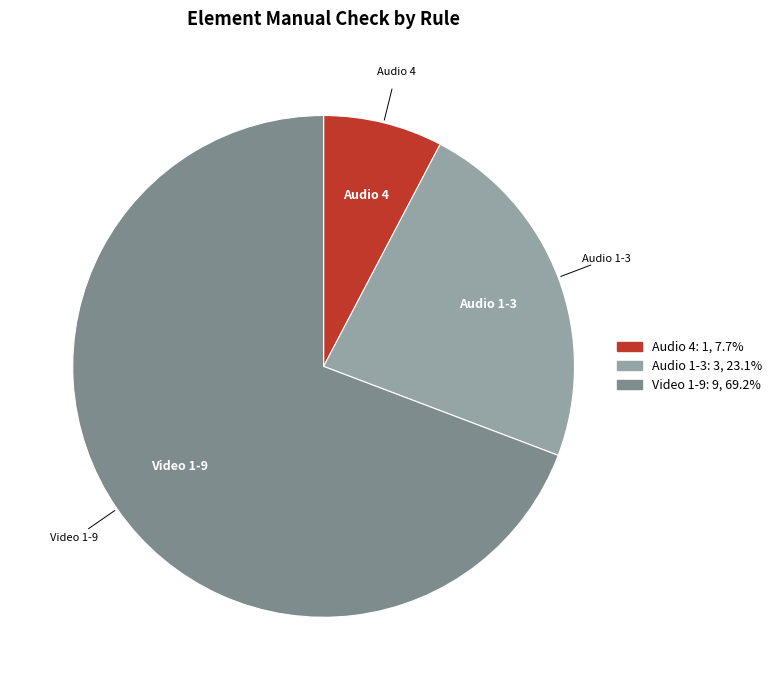

Is there any slice that represents more than half of the pie?

Yes